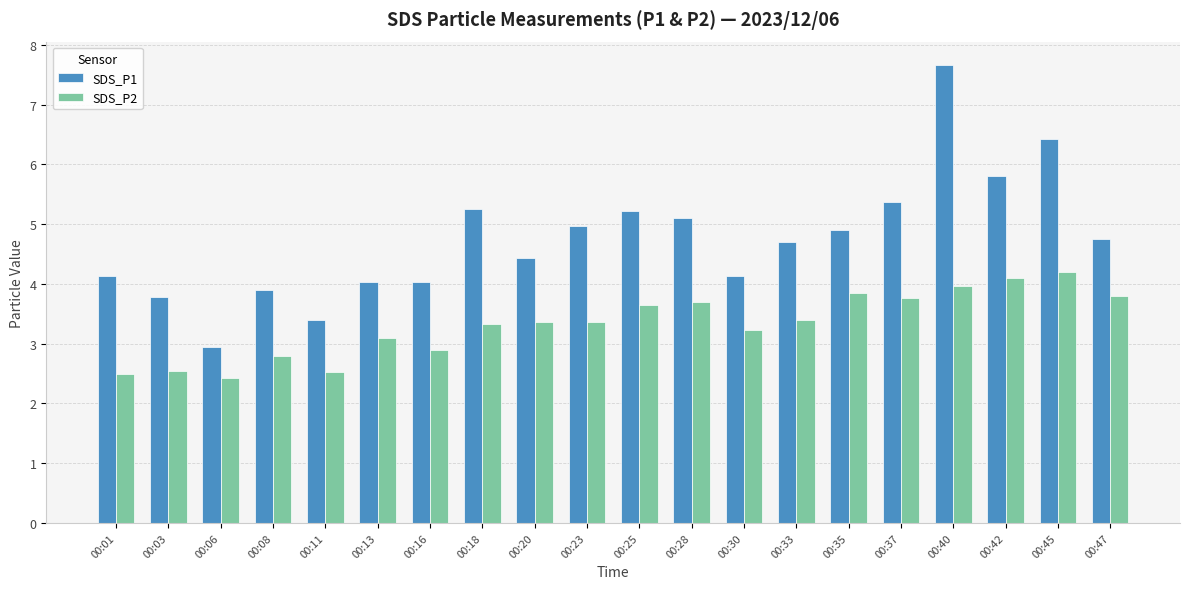

True or false: SDS_P1 has a value of 8.2 at 00:28.

False